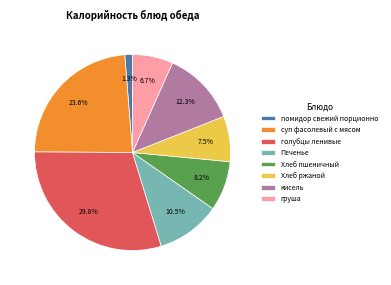

What percentage is the суп фасолевый с мясом slice, to the nearest percent?

24%